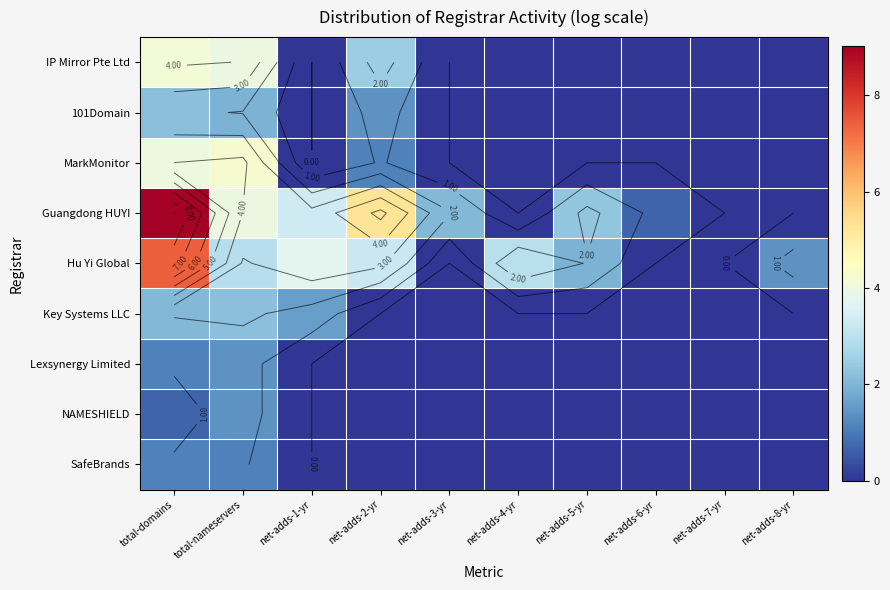

Rank the categories by Hu Yi Global value from lowest to highest.

net-adds-3-yr, net-adds-6-yr, net-adds-7-yr, net-adds-8-yr, net-adds-5-yr, total-nameservers, net-adds-4-yr, net-adds-2-yr, net-adds-1-yr, total-domains